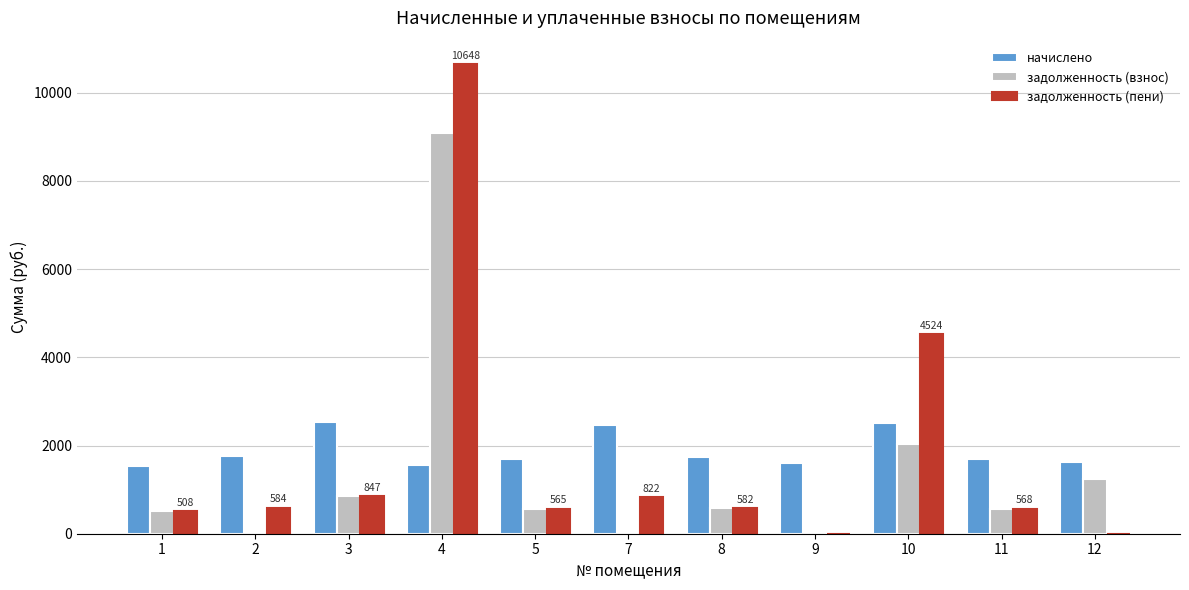

What is the maximum value for задолженность (пени)?

10647.9